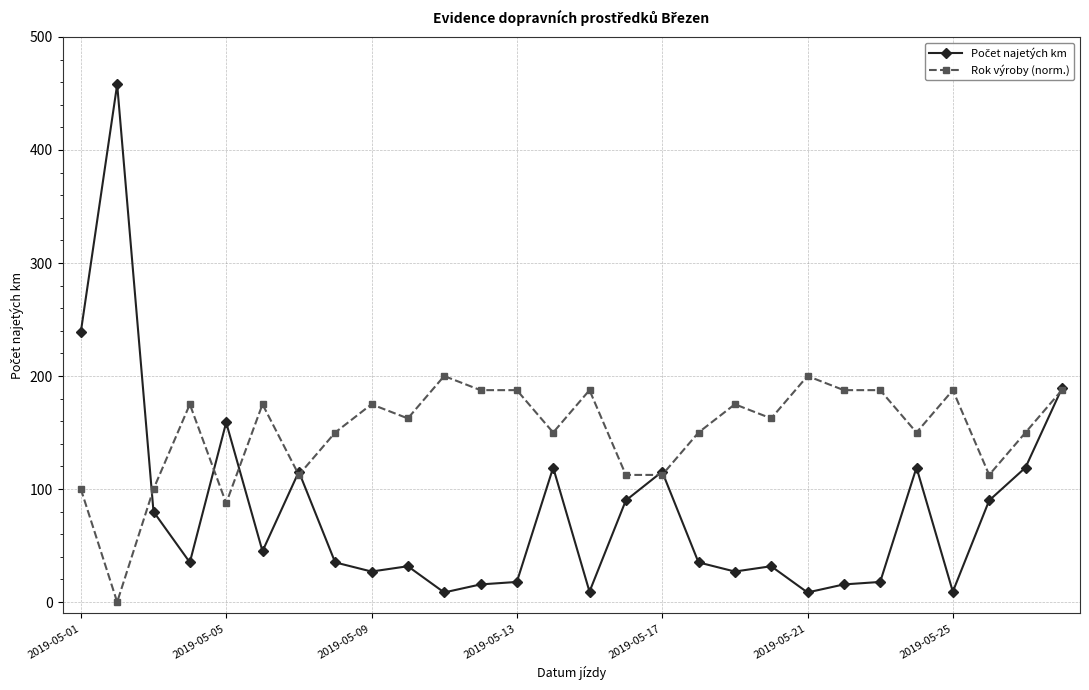

What is the greatest value displayed?

458.0